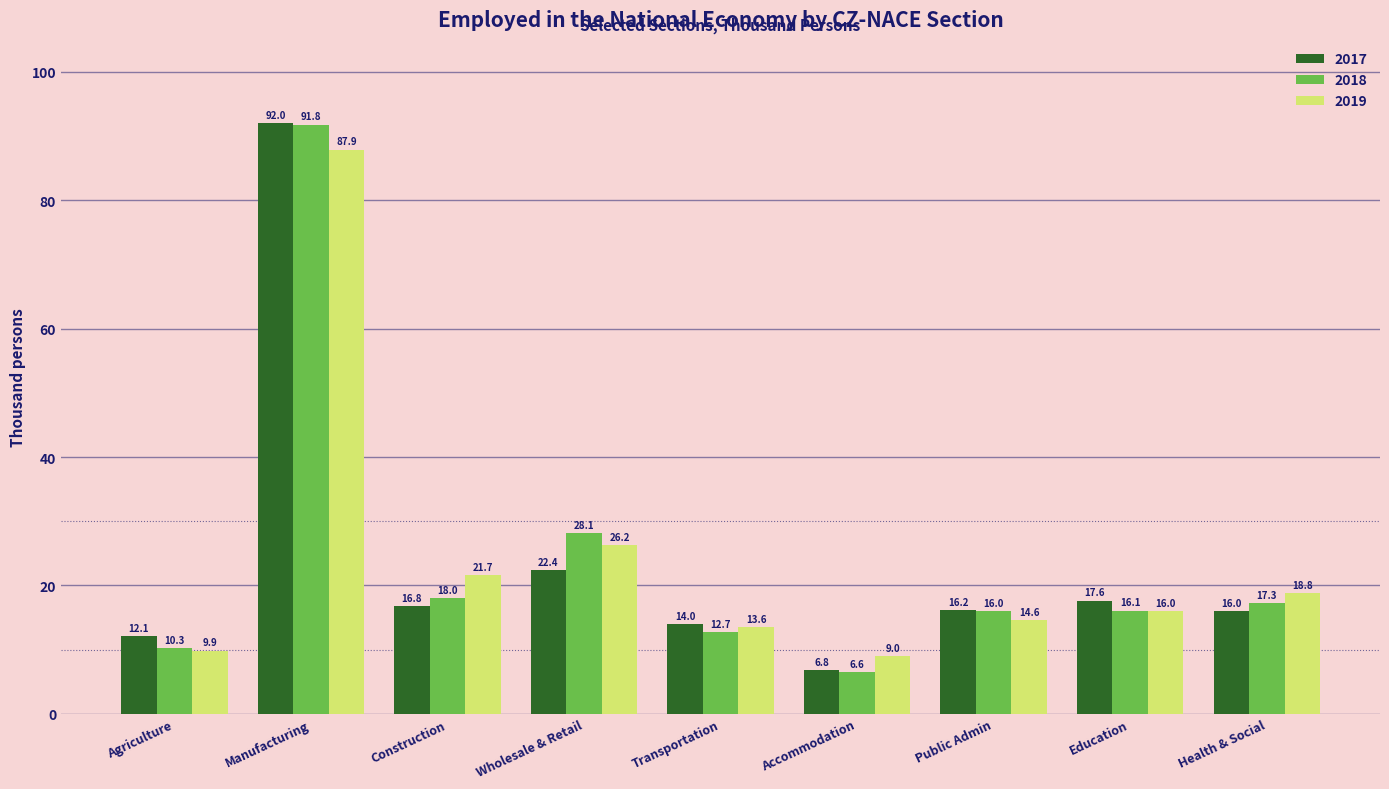

Which category has the highest value in the 2019 series?

Manufacturing